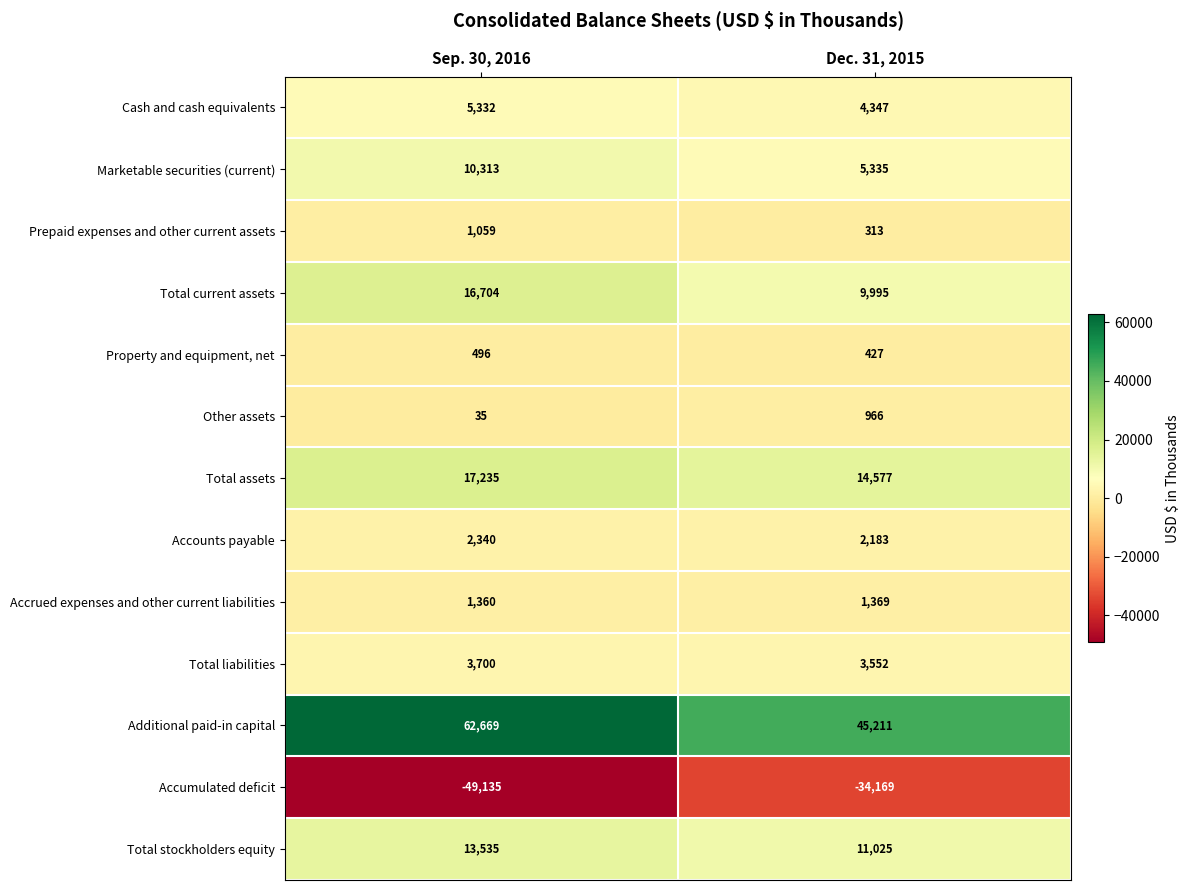

Which label corresponds to the smallest value in the chart?

Sep. 30, 2016